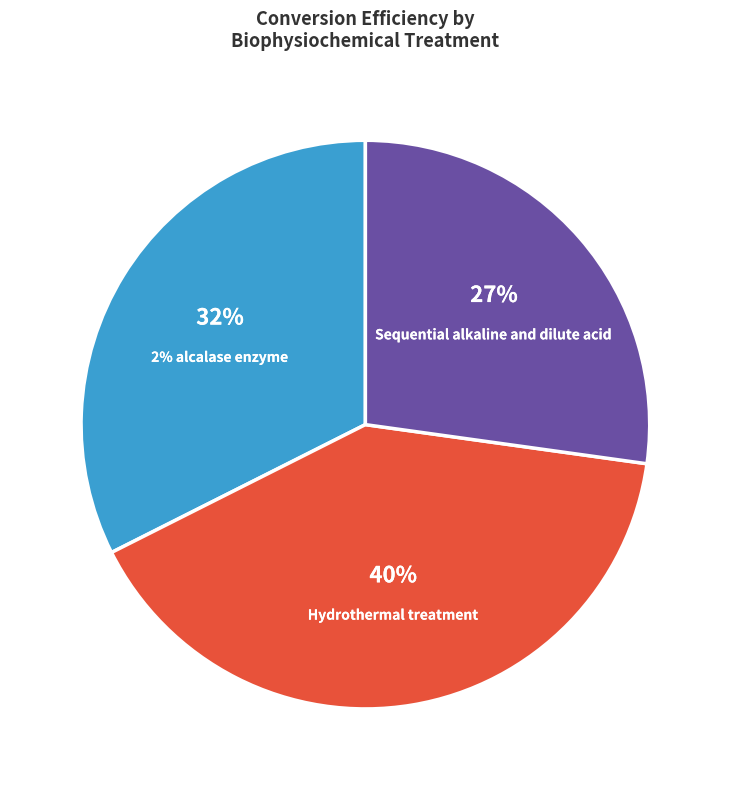

To the nearest percent, what percentage of the pie is Sequential alkaline and dilute acid?

27%